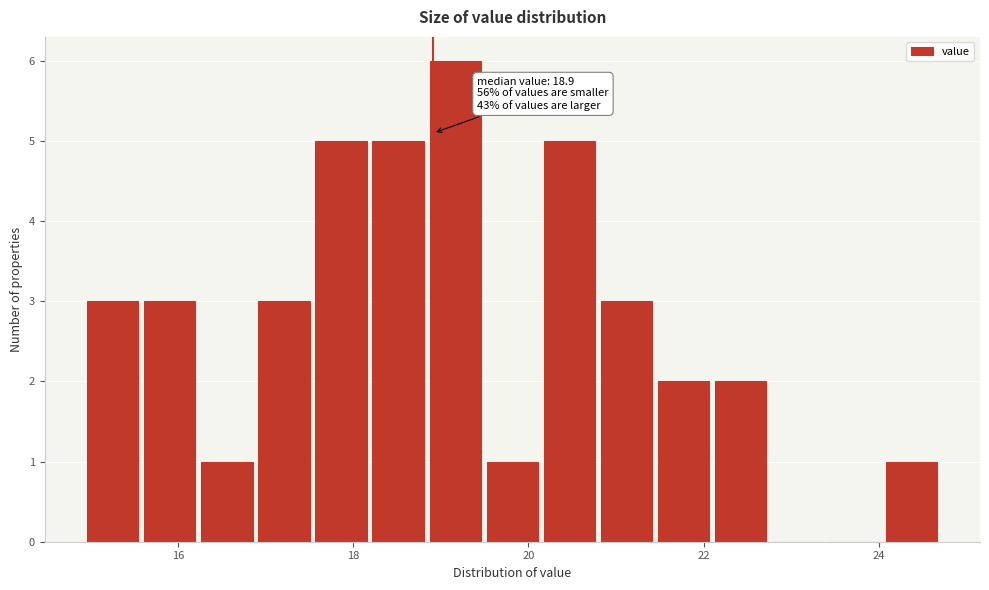

Around what value on the x-axis is the tallest bar? Give the approximate position of its centre, as read against the axis.

19.2